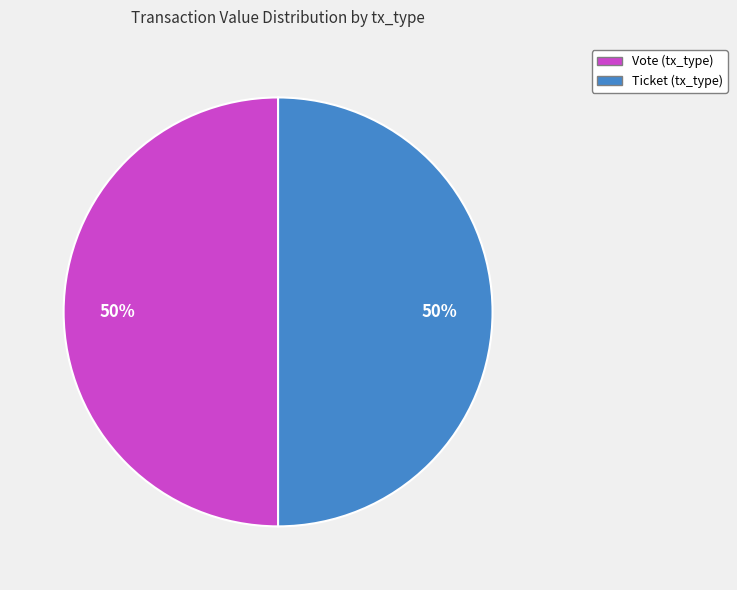

To the nearest percent, what is the average slice percentage?

50%